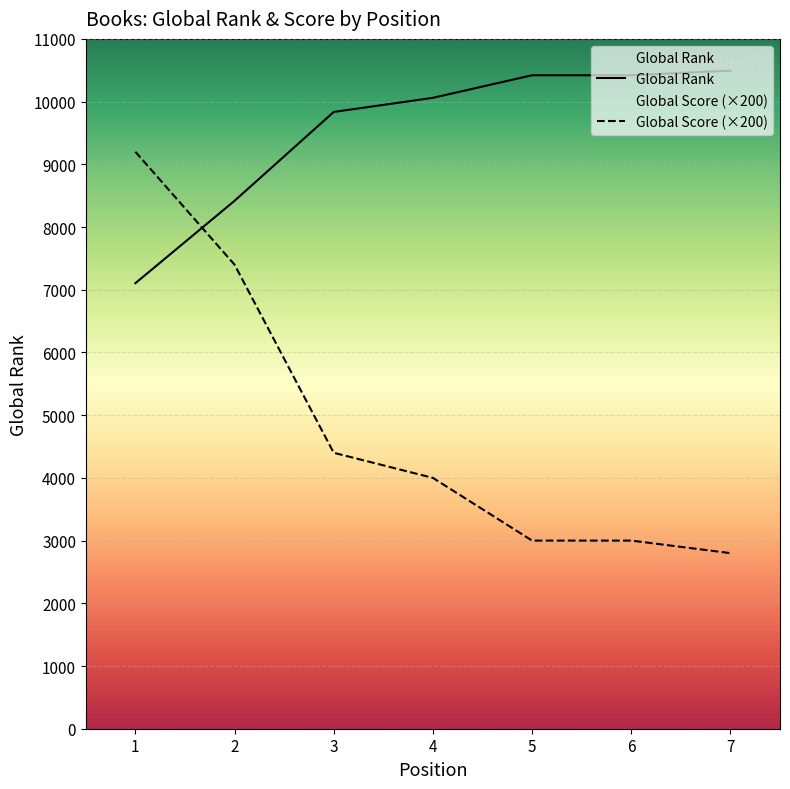

Between which two adjacent categories do Global Rank and Global Score first intersect?

1 and 2